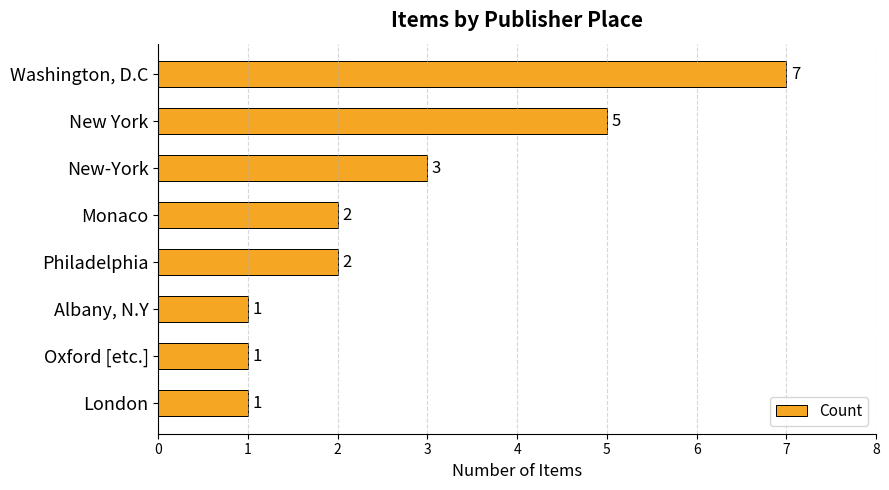

Reading top to bottom, what are all the values shown in this chart?

7	5	3	2	2	1	1	1